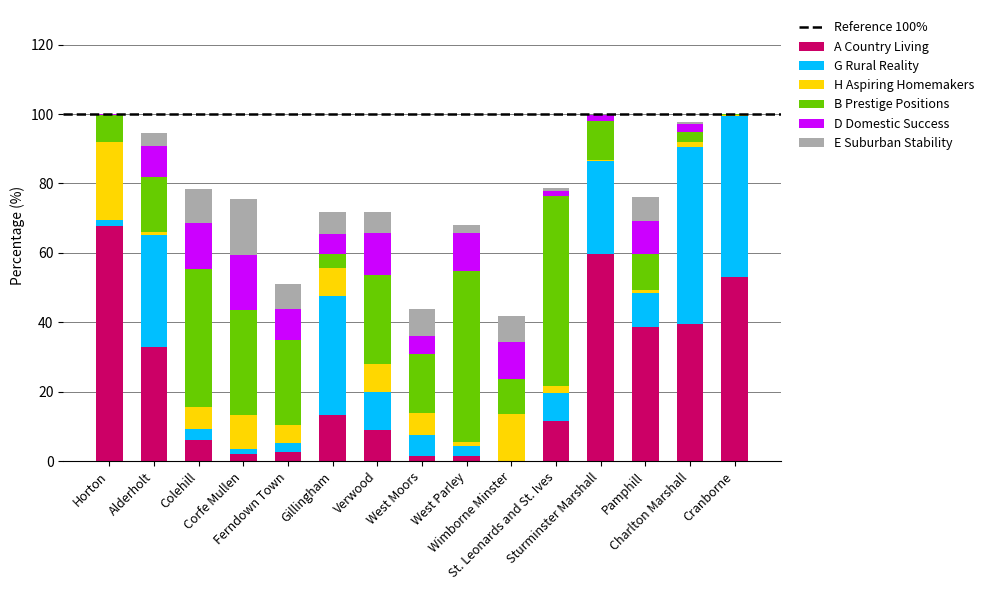

Are the bars grouped side by side (vs. stacked)?

No